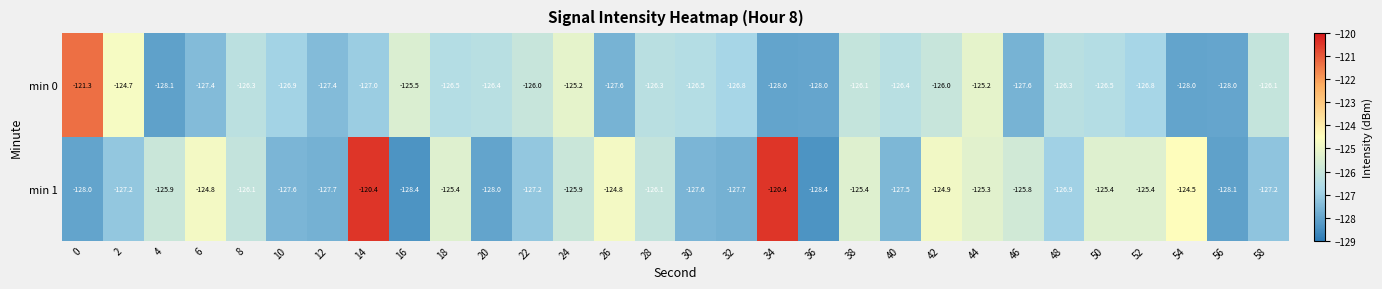

True or false: min 1 has a value of -87.3 at 40.

False